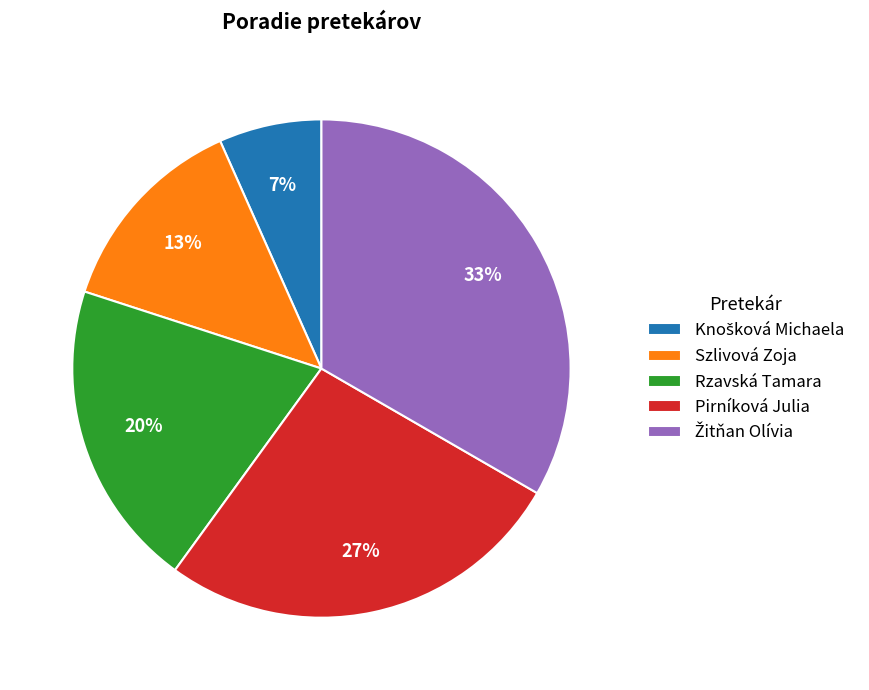

Is Rzavská Tamara the majority of the pie?

No